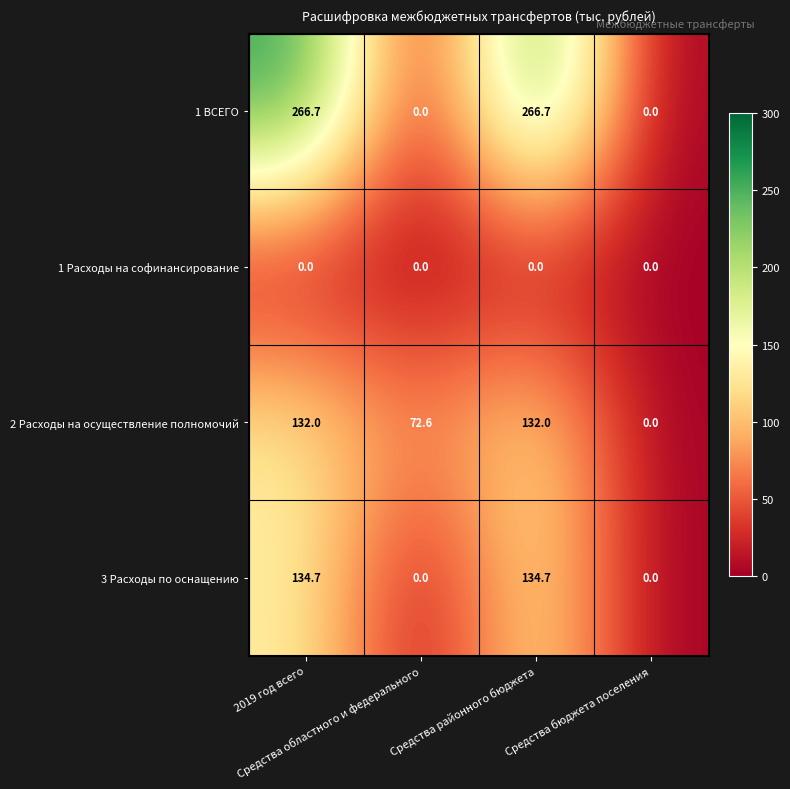

Rank the series by their maximum value, from lowest to highest.

1 Расходы на софинансирование, 2 Расходы на осуществление полномочий, 3 Расходы по оснащению, 1 ВСЕГО